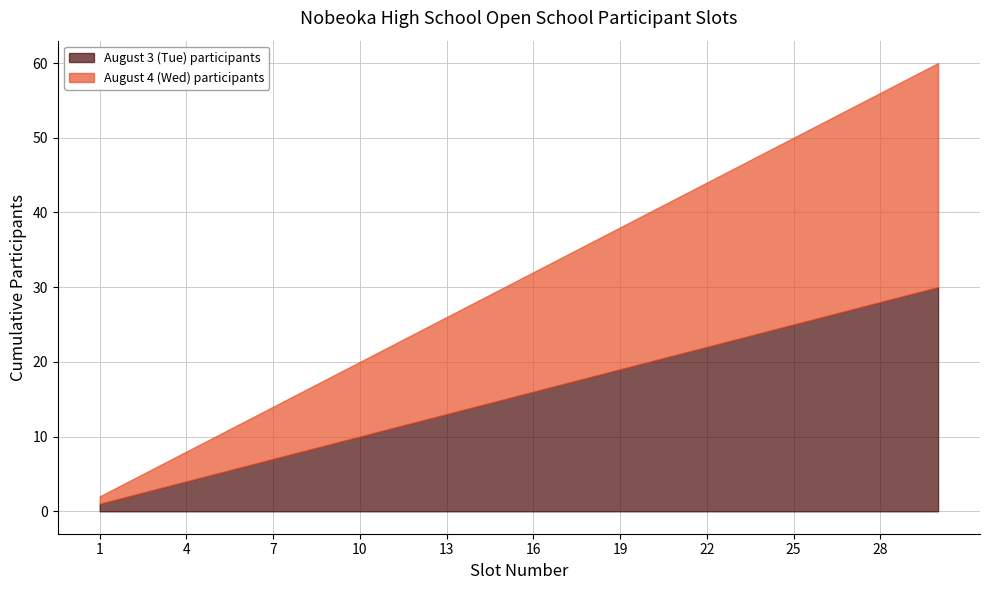

True or false: August 3 (Tue) participants has more than 2 interior local peaks.

False